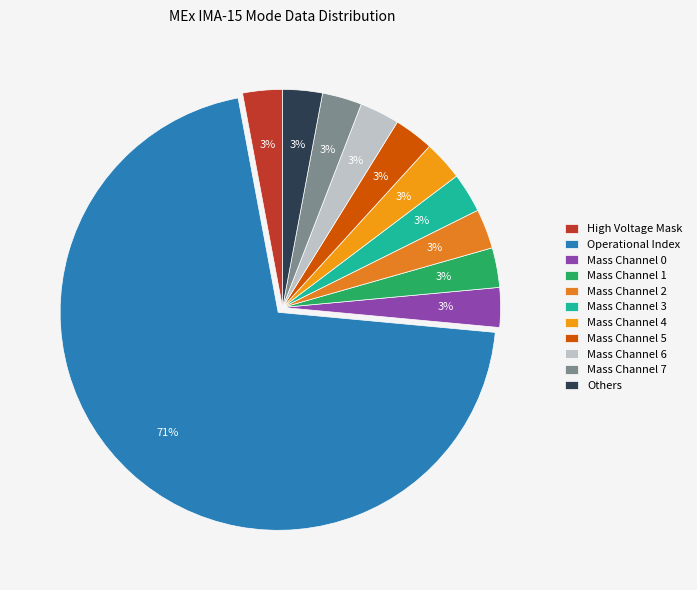

Which category accounts for the majority?

Operational Index